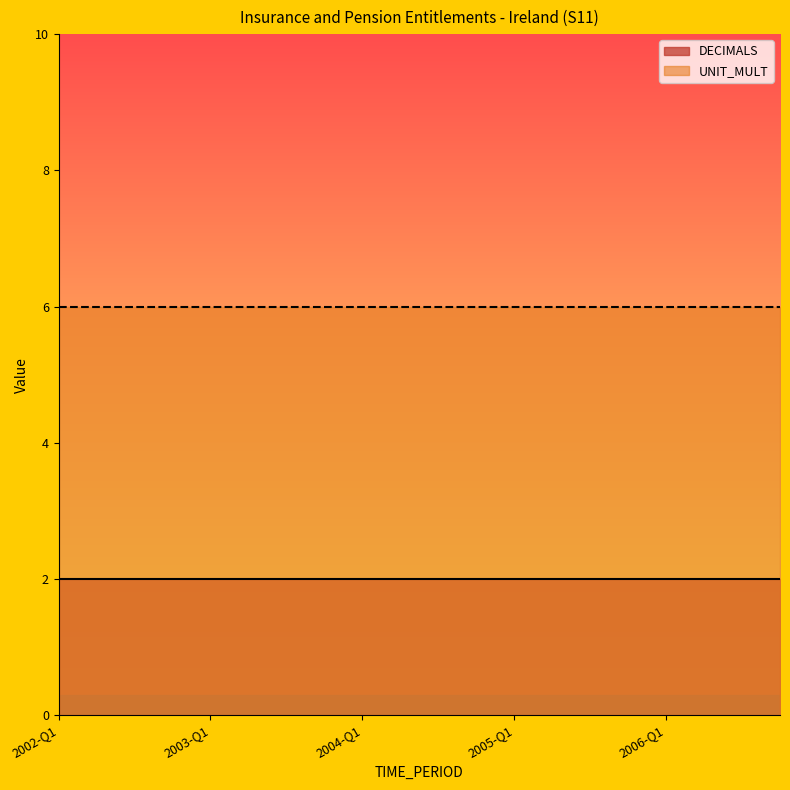

Between 2002-Q4 and 2004-Q1, which series saw the biggest shift?

DECIMALS